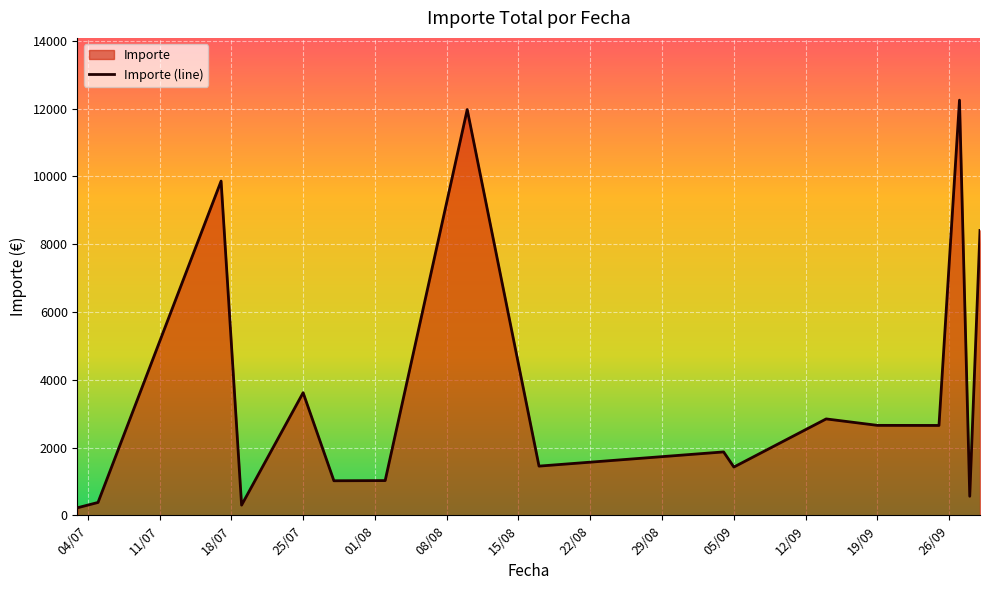

What is the difference between the maximum and minimum values?

12027.2